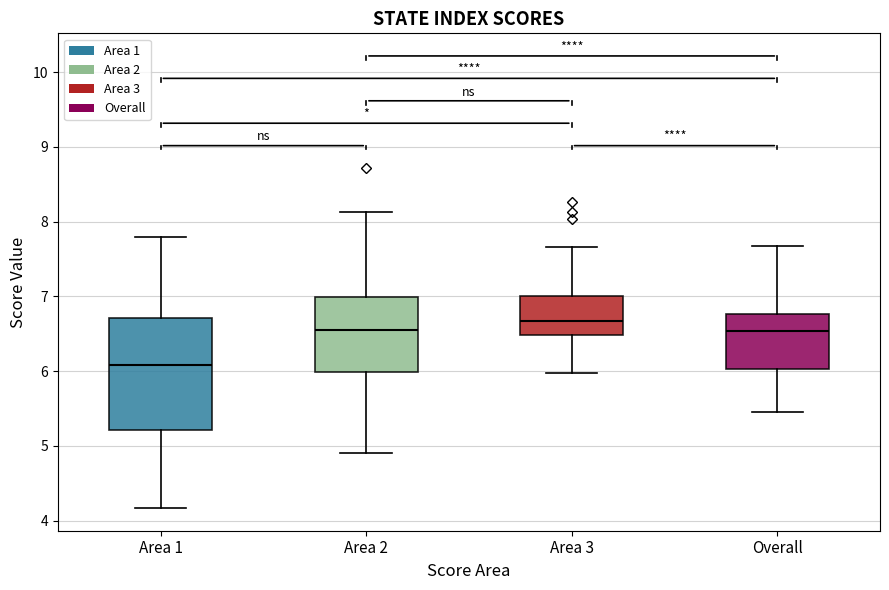

Which box has the lowest median line?

Area 1